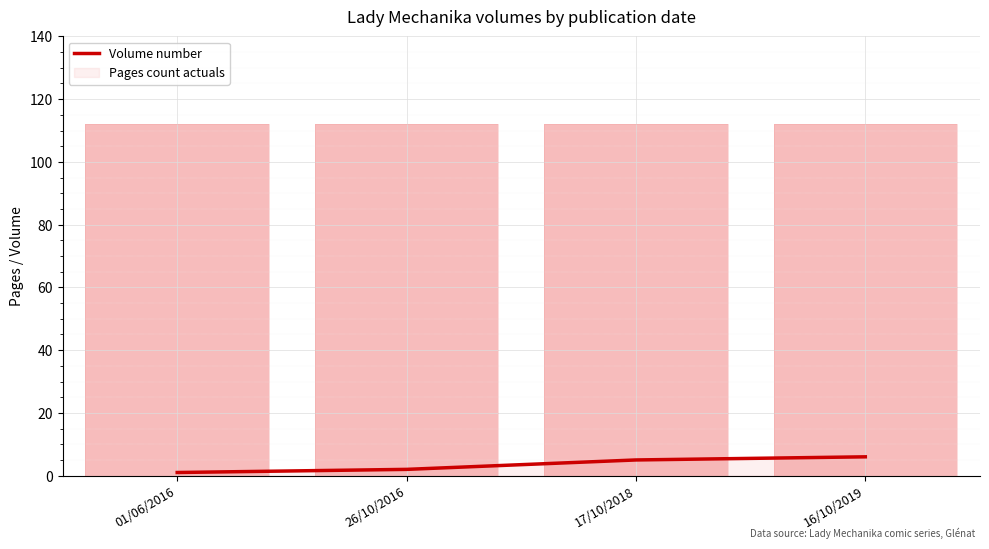

List the labels in order of value, smallest first.

01/06/2016, 26/10/2016, 17/10/2018, 16/10/2019